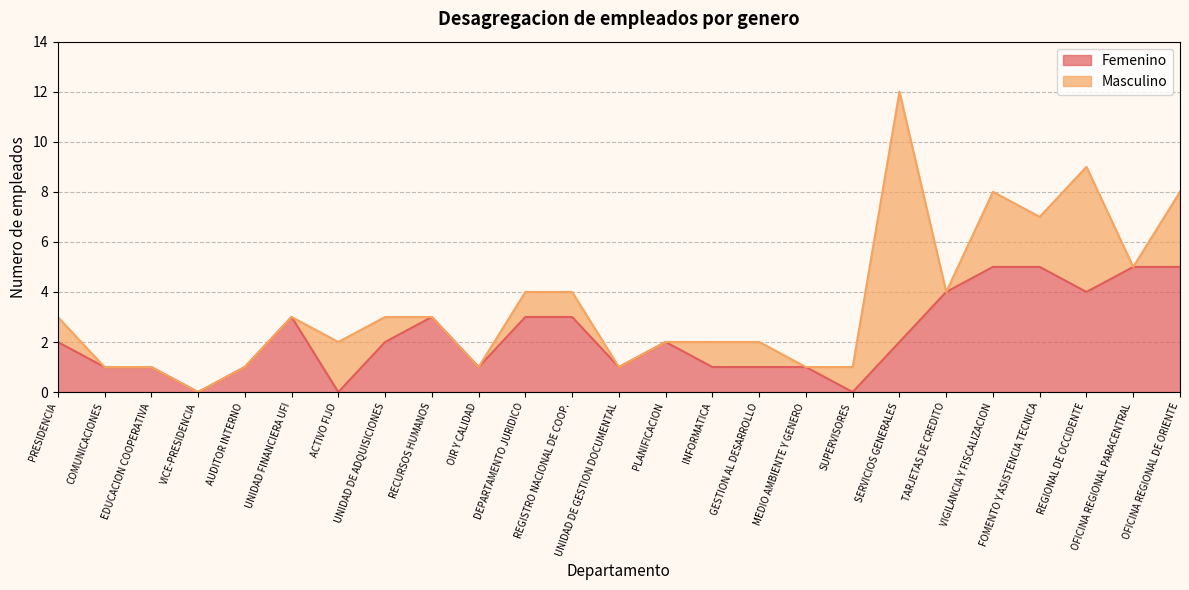

How many positive values are there?

22